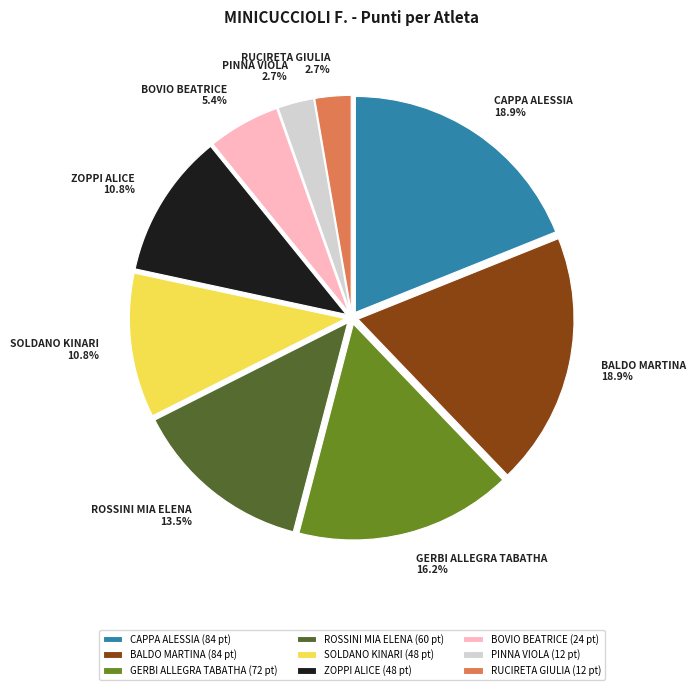

Between PINNA VIOLA and GERBI ALLEGRA TABATHA, which is larger?

GERBI ALLEGRA TABATHA